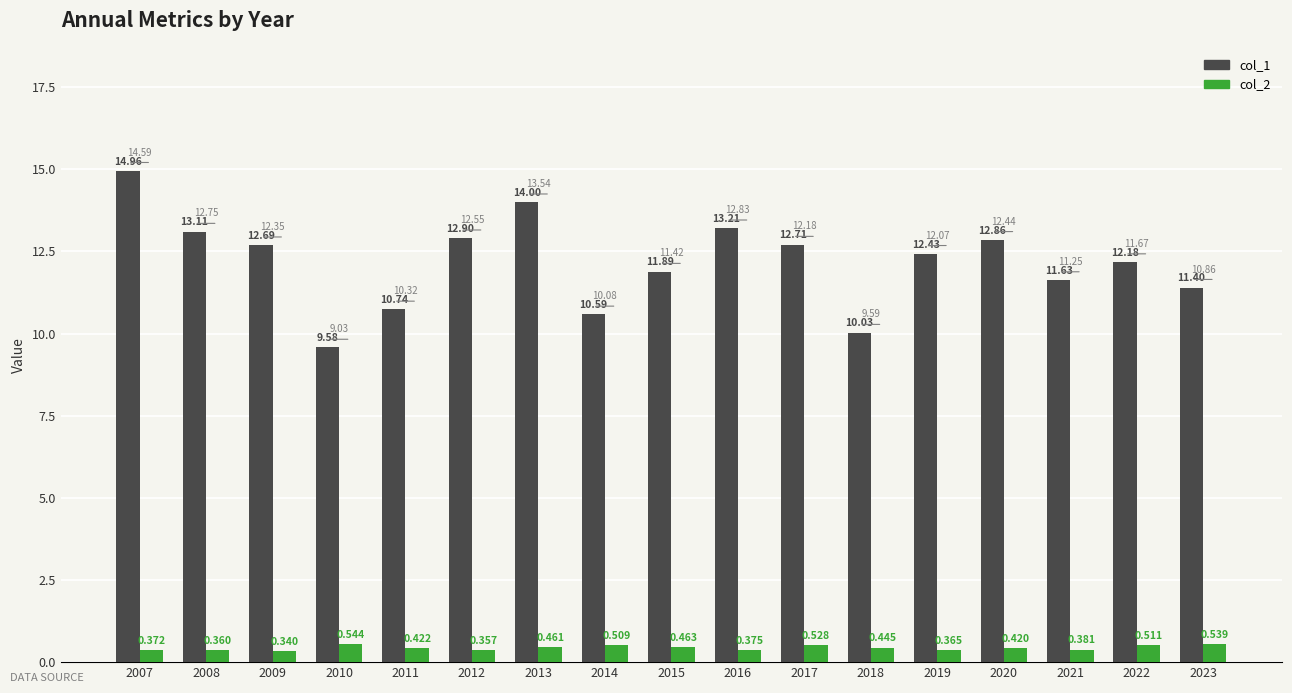

Is the value of col_2 at 2021 greater than the value of col_1 at 2015?

No